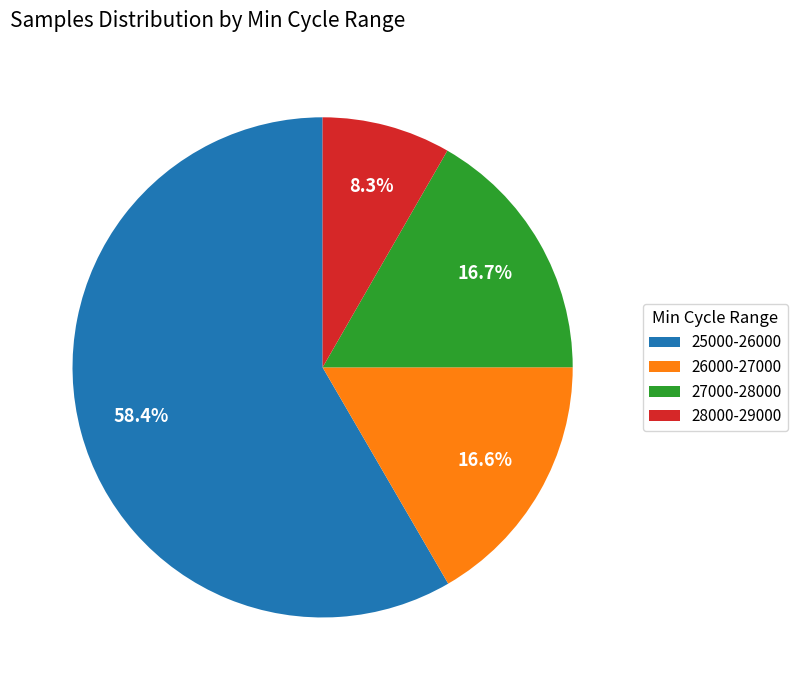

Approximately how many times larger is the value at 25000-26000 compared to 28000-29000?

7.0